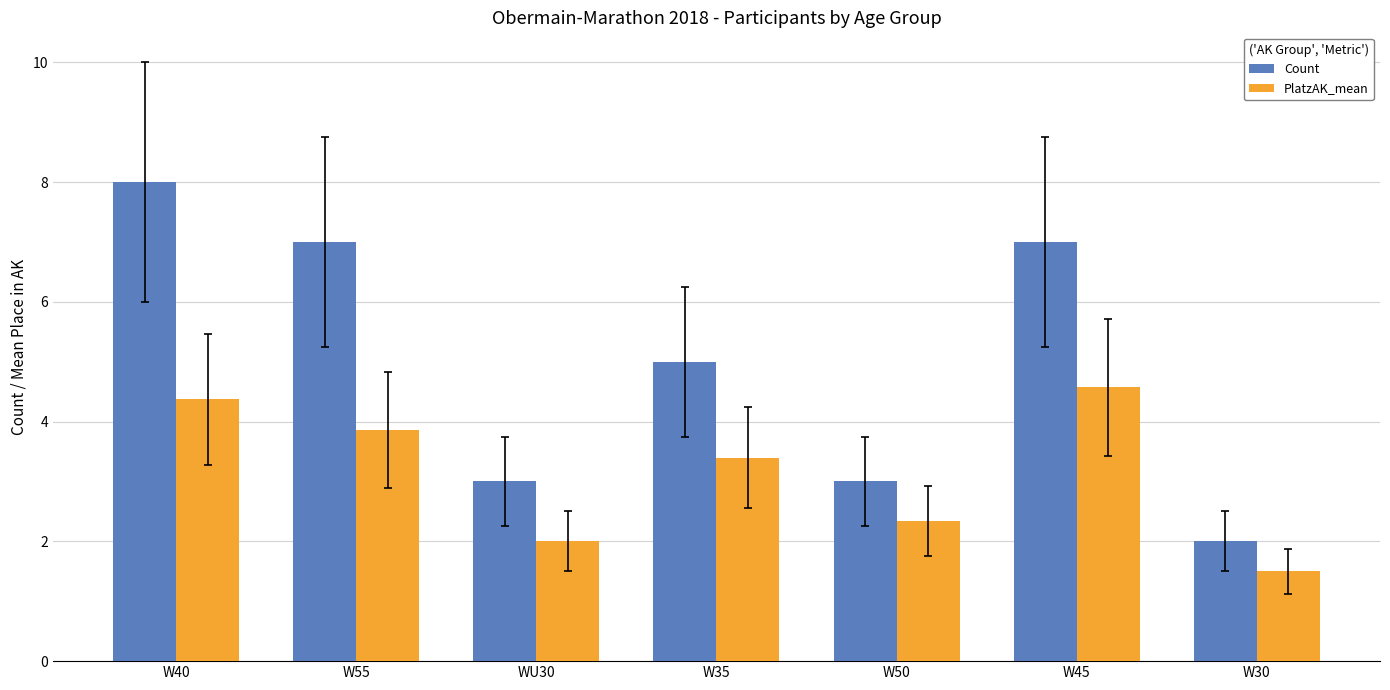

Reading right to left, transcribe all the data shown in this chart.

Count: 2.0	7.0	3.0	5.0	3.0	7.0	8.0
PlatzAK_mean: 1.5	4.6	2.3	3.4	2.0	3.9	4.4